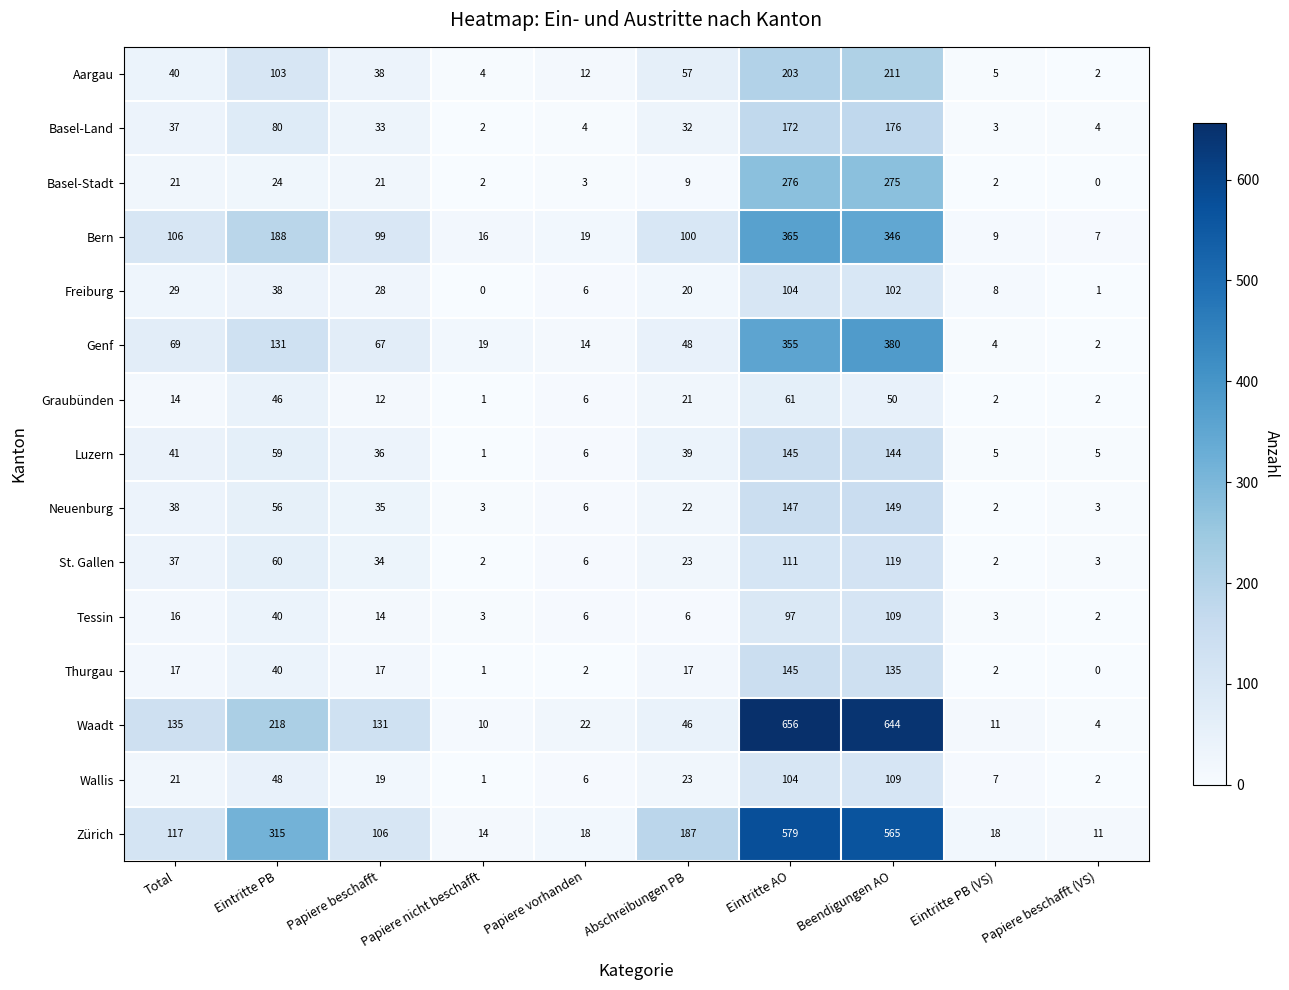

Which series changed the most between Papiere beschafft and Papiere beschafft (VS)?

Waadt